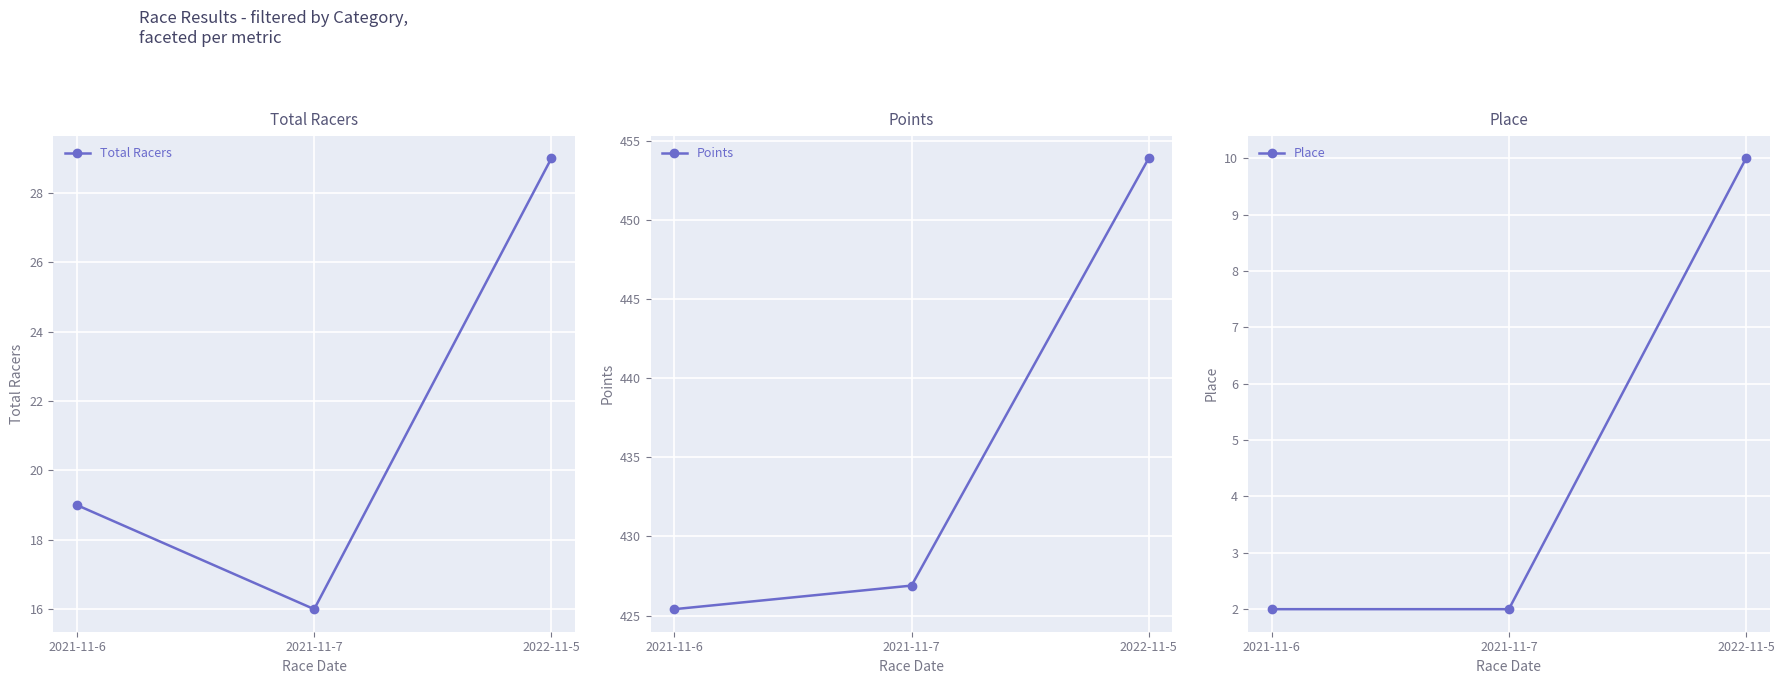

The Place series shows 3.2 at 2021-11-7. True or false?

False